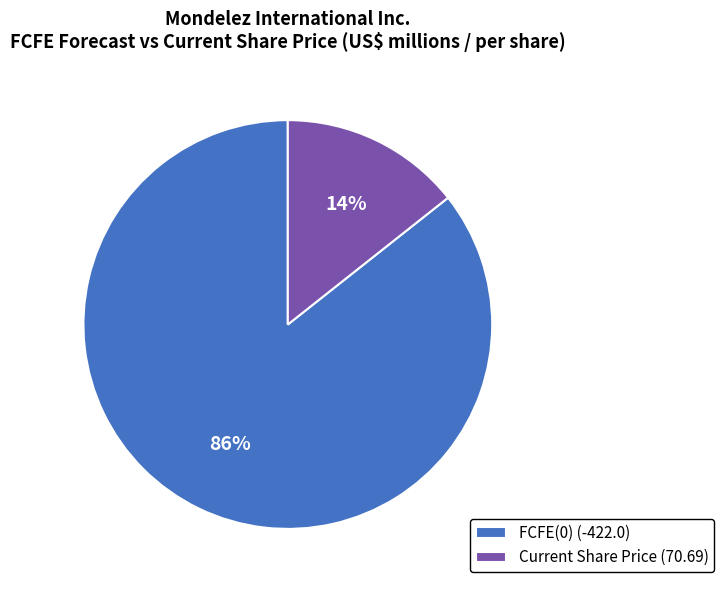

Between Current Share Price (70.69) and FCFE(0) (-422.0), which is larger?

FCFE(0) (-422.0)